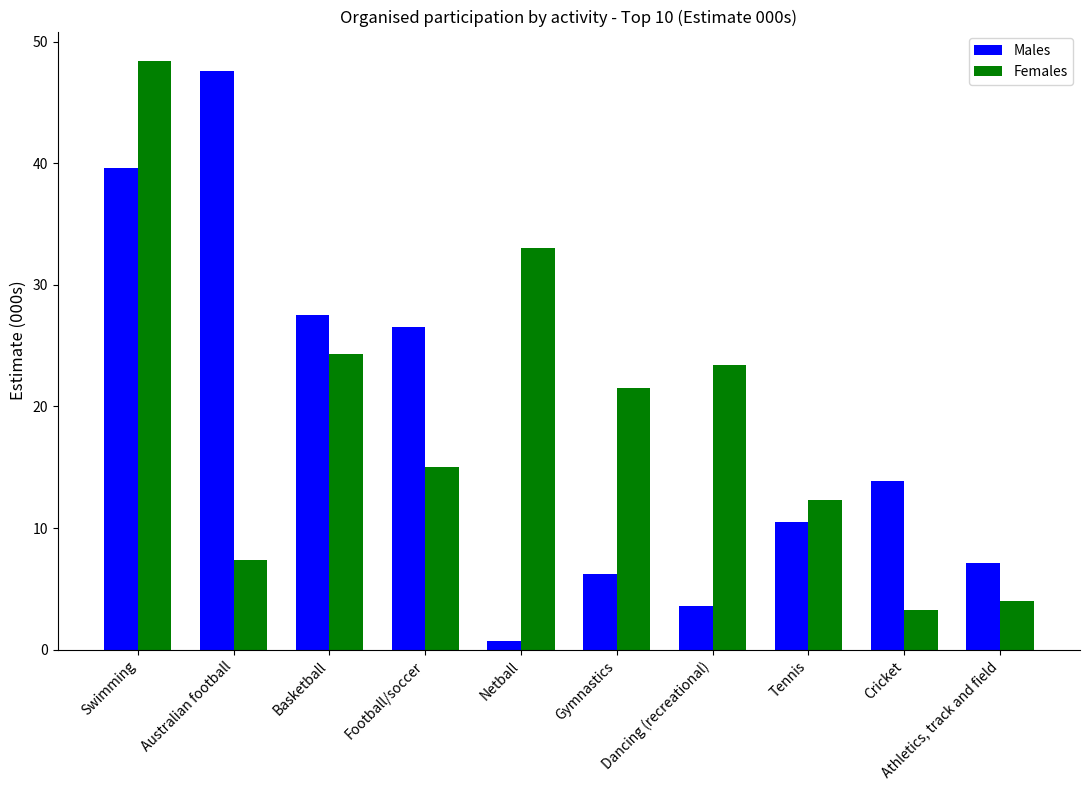

The value of Females at Tennis is 12.3. True or false?

True